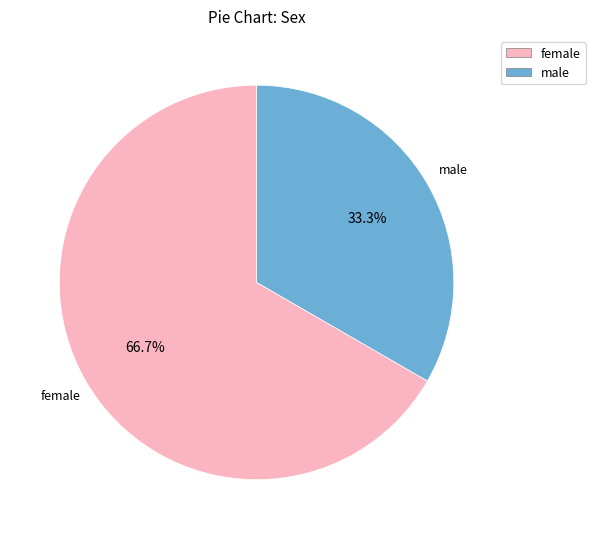

Is there a majority slice in this chart?

Yes